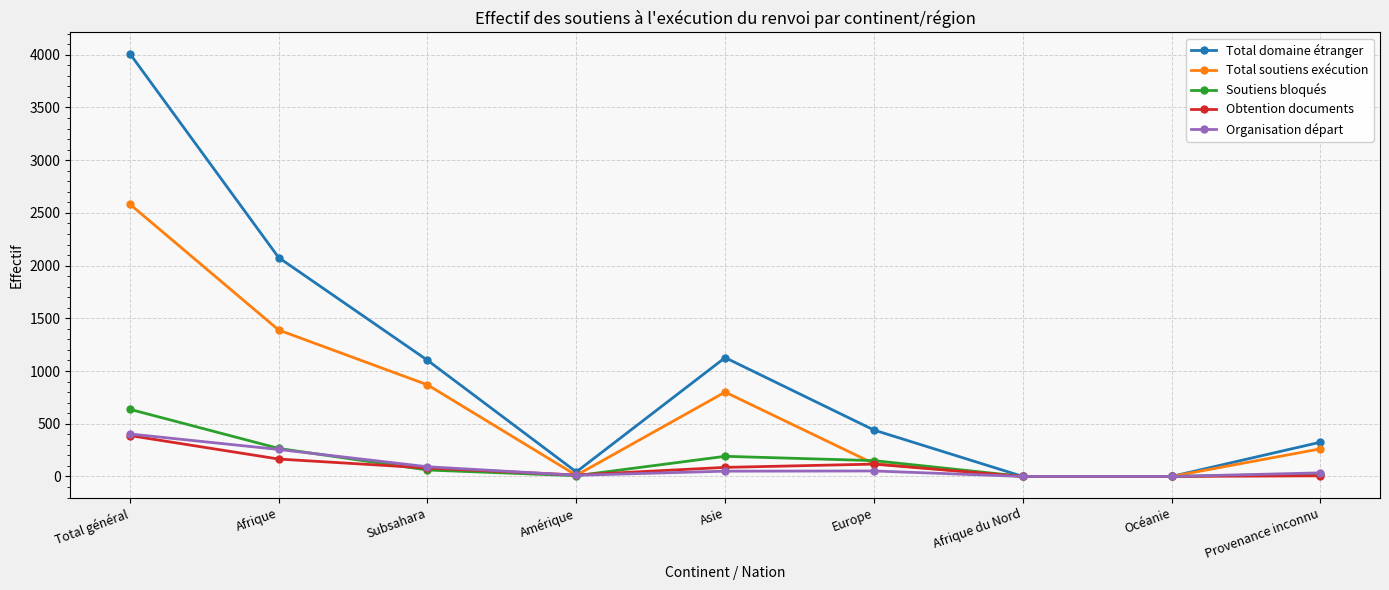

How many data points in Obtention documents are less than 80?

4